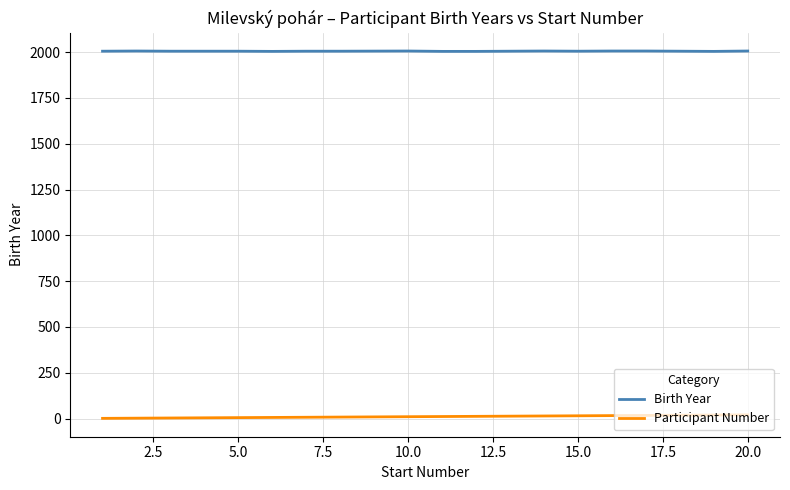

Which series has the largest total across all categories?

Birth Year